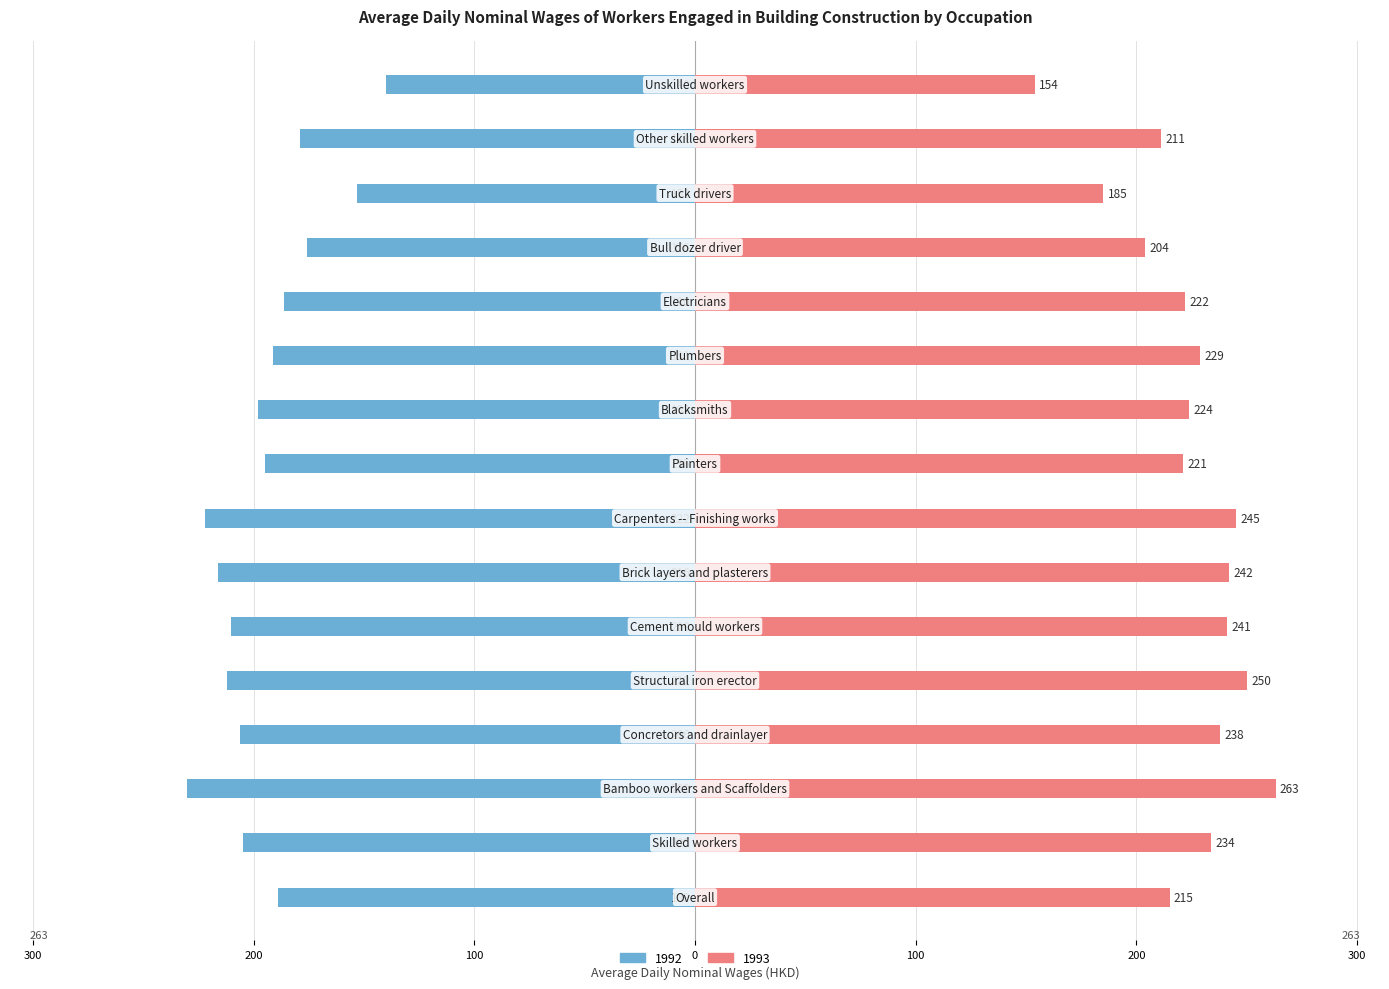

Is it true that 1993 equals 224 at Blacksmiths?

True